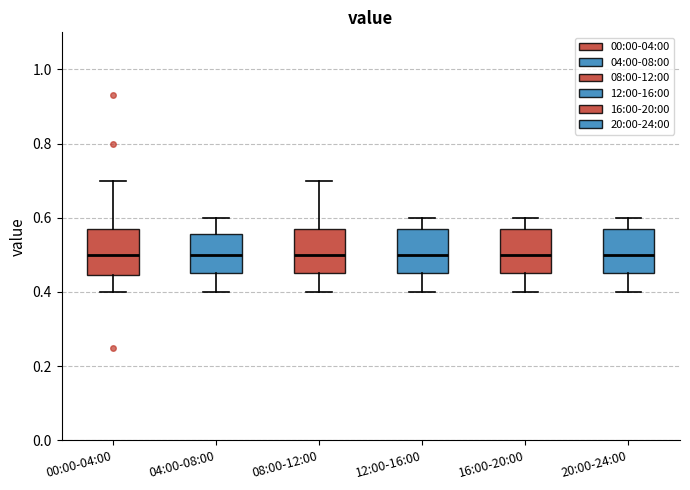

Where is the upper edge of the box for 00:00-04:00 on the y-axis? The values are not printed on the chart, so give them approximately, as read against the axis.

0.58